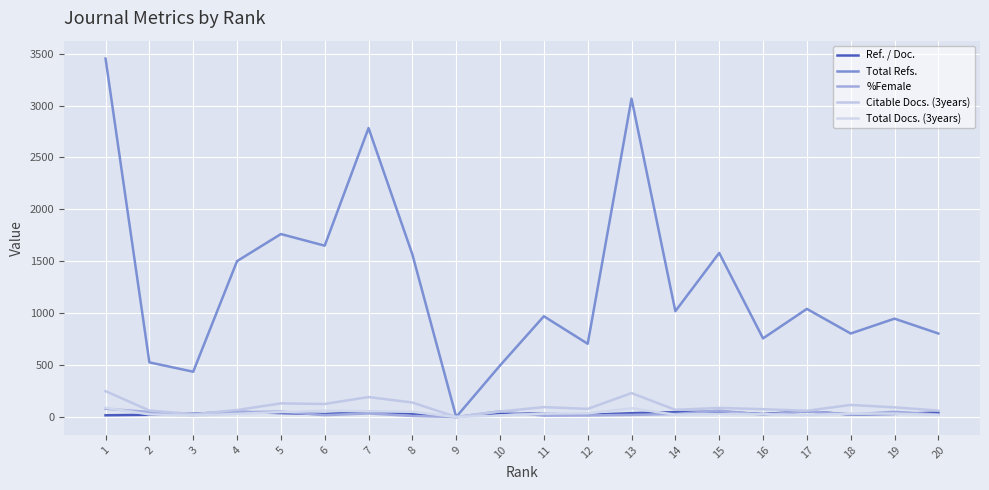

How many lines are shown in the chart?

5